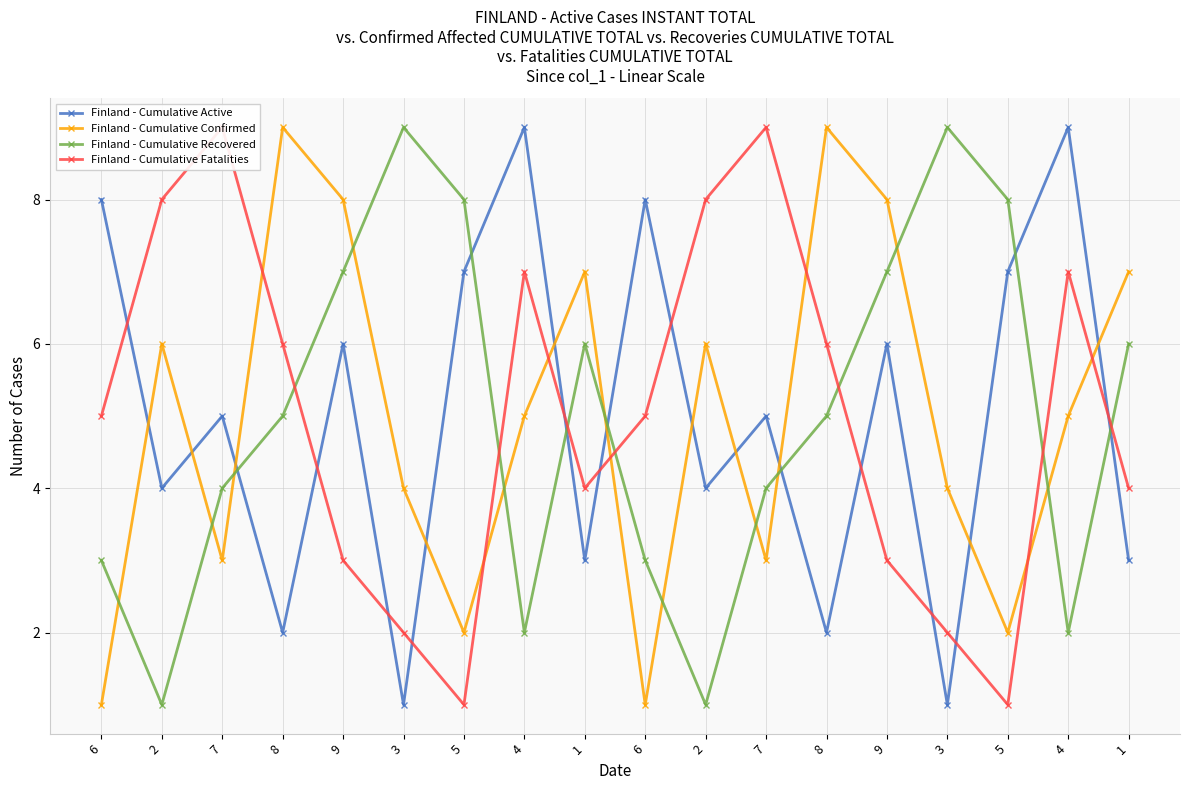

What is the approximate value of Finland - Cumulative Recovered at 6?

3